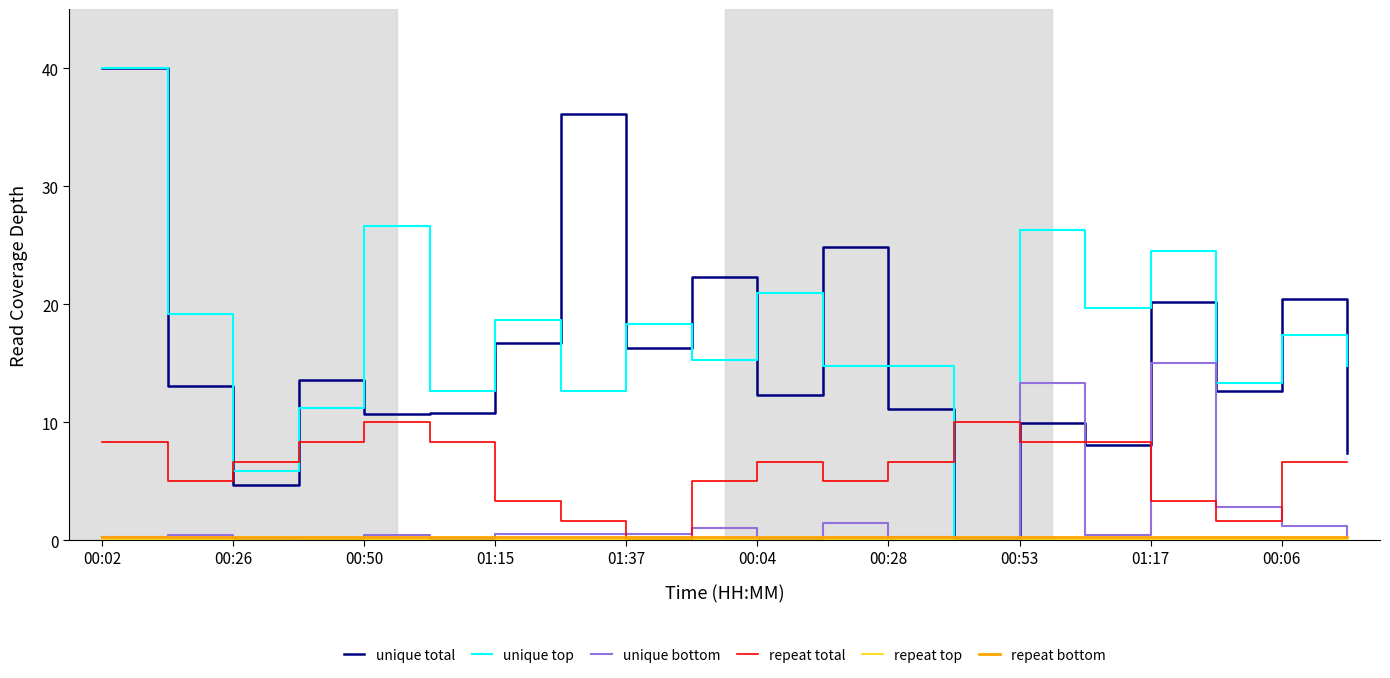

What is the difference between the maximum and second lowest values in the unique top series?

34.1